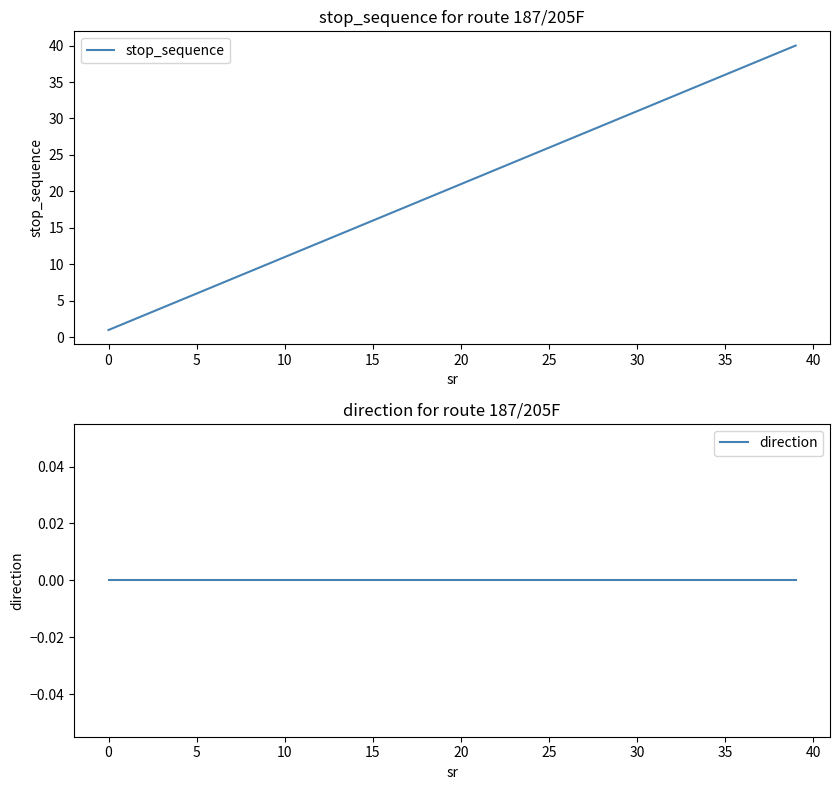

Does the chart have visible grid lines?

No